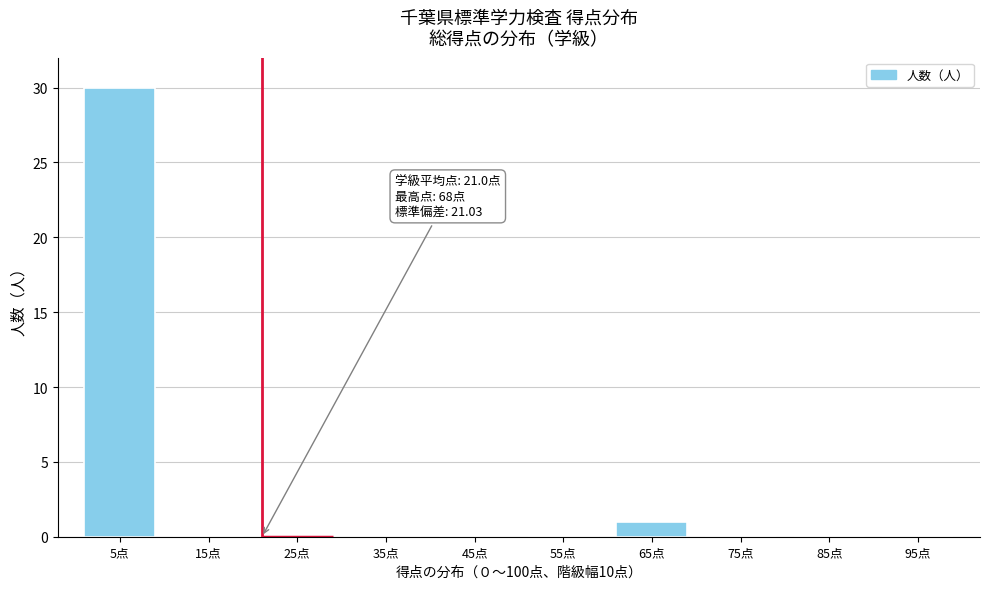

Over which range of the x-axis is the bar tallest?

0 to 10